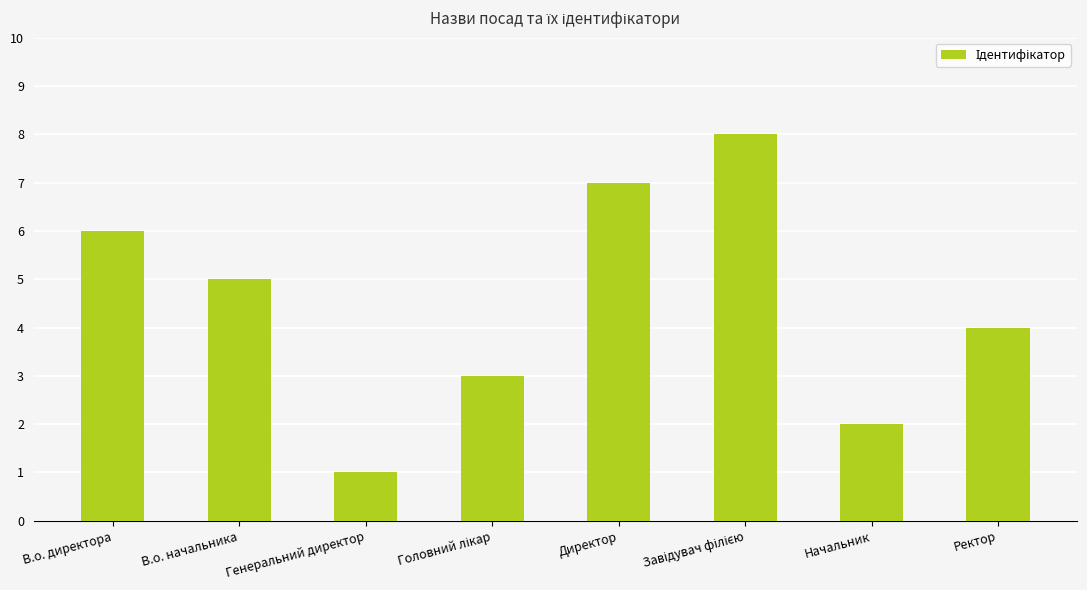

What is the difference between the values at В.о. директора and Начальник?

4